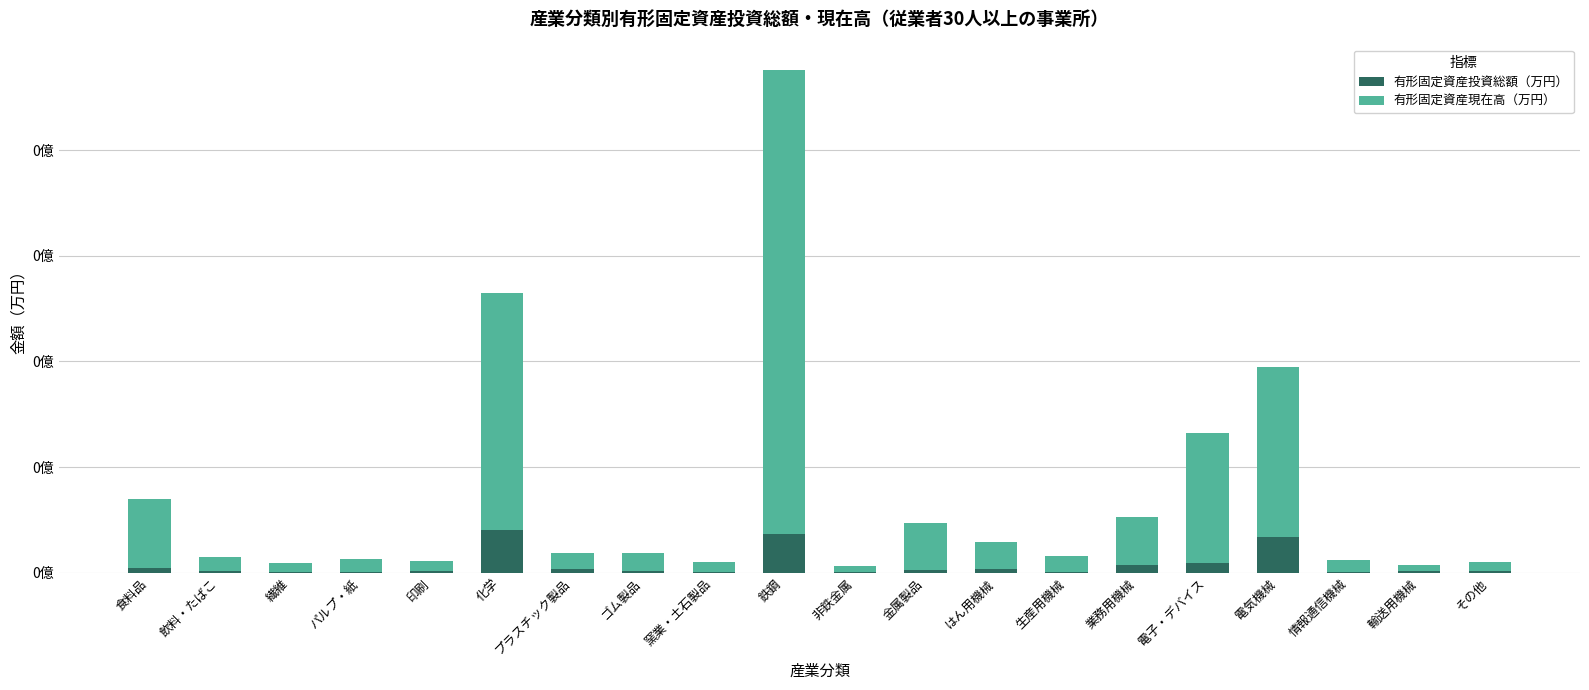

What is the difference between the maximum and minimum values in the 有形固定資産現在高（万円） series?

21689288